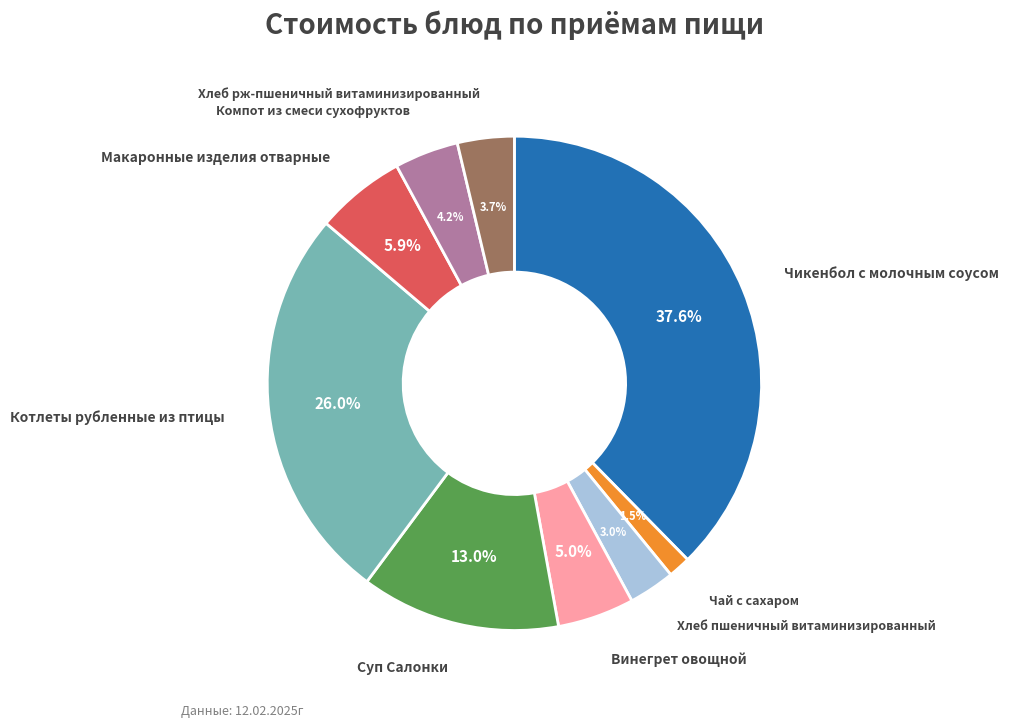

Is there any slice that represents more than half of the pie?

No